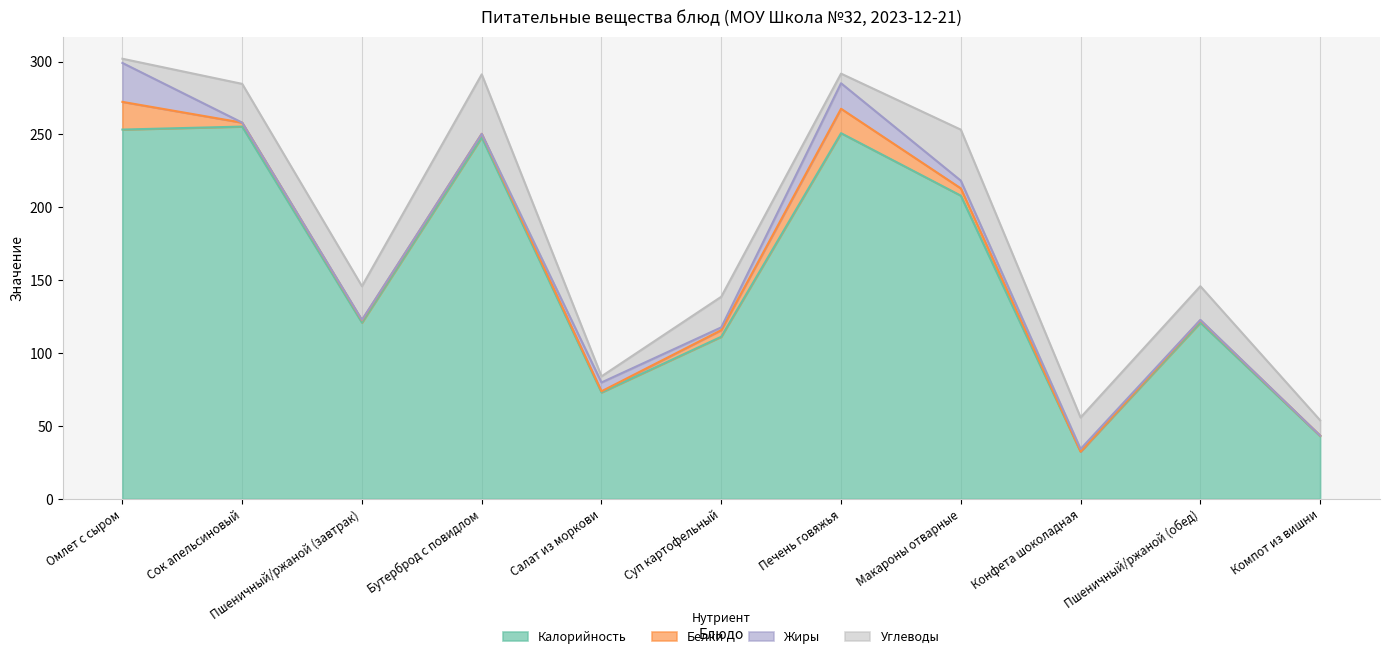

How many data points in Углеводы are less than 21?

4